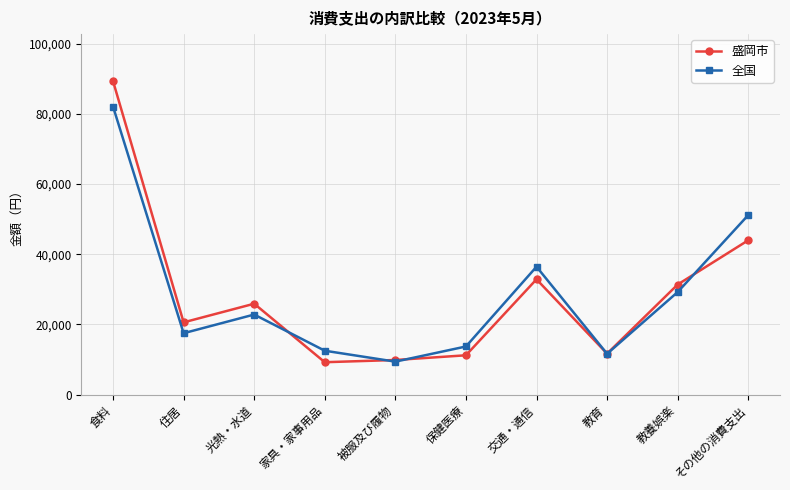

What is the difference between the maximum and minimum values in the 盛岡市 series?

80085